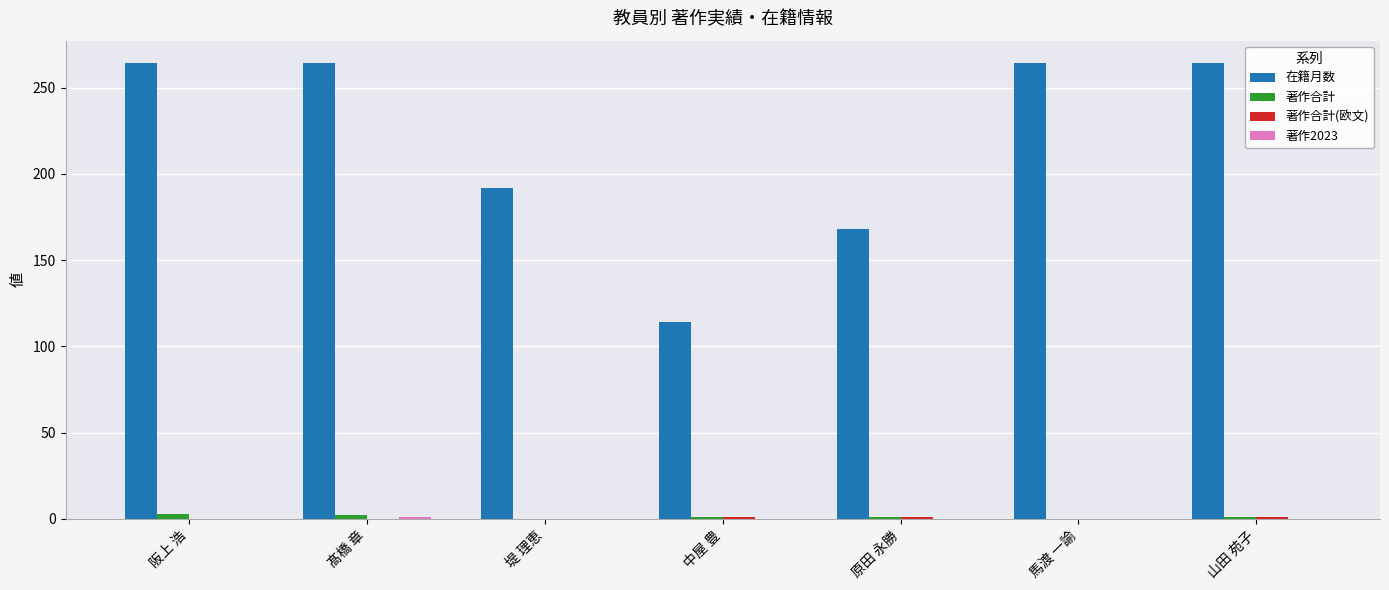

How many groups of bars are there?

7